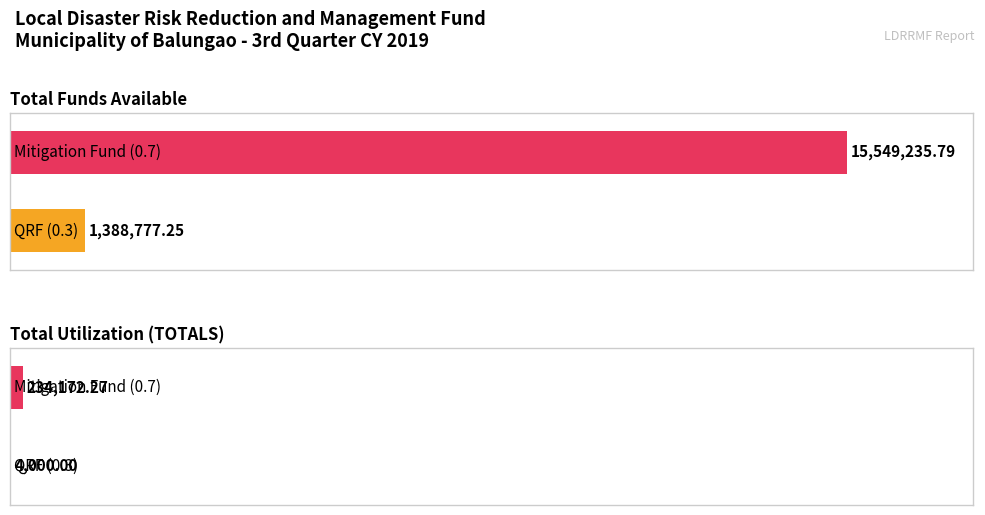

True or false: Mitigation Fund (0.7) has a value of 15549235.8 at Total Funds Available.

True